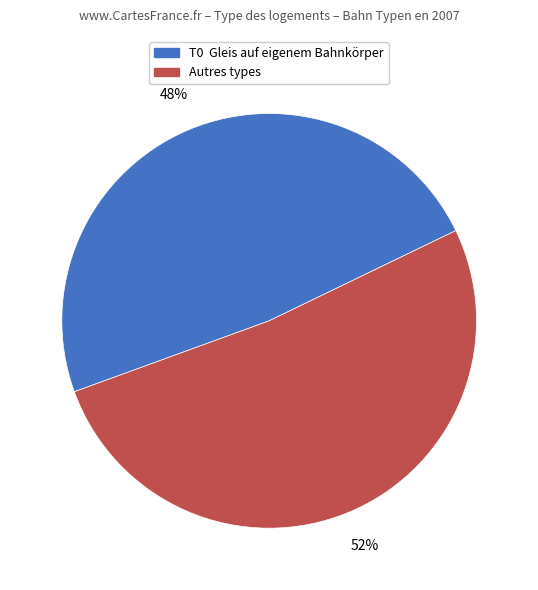

Is there any slice that represents more than half of the pie?

Yes